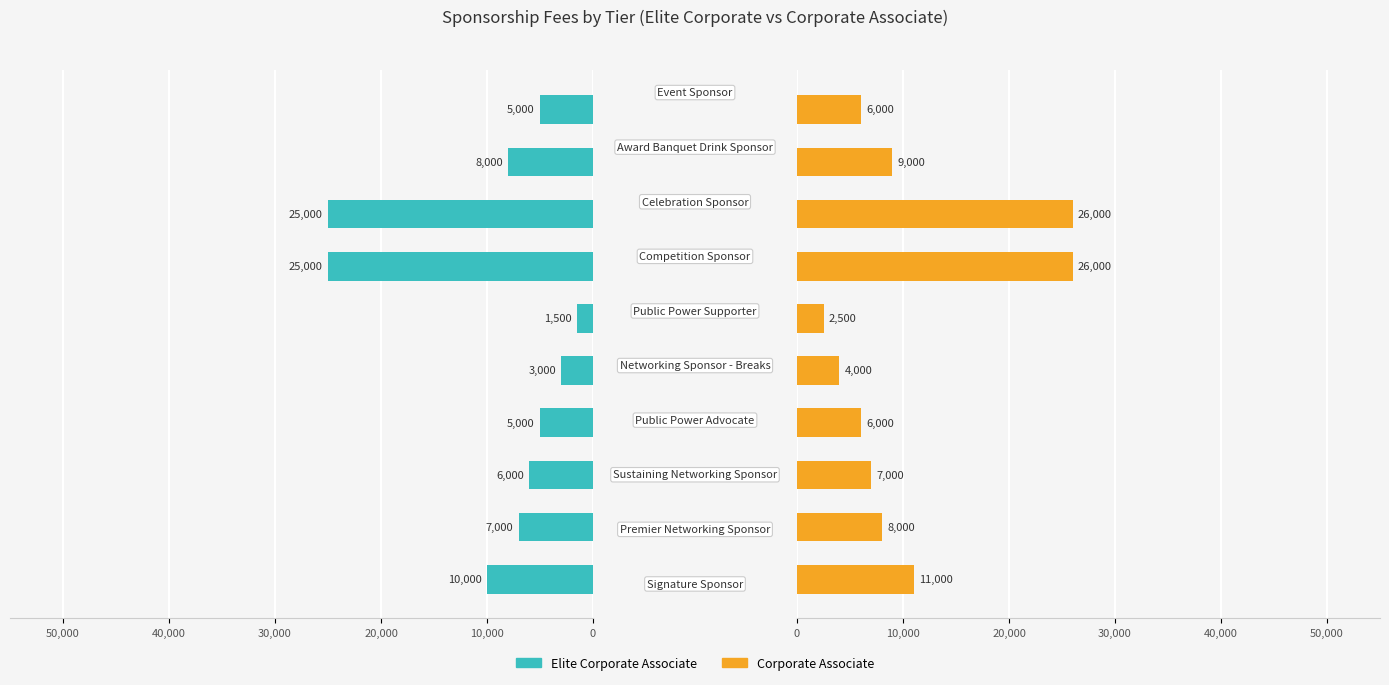

What is the sum of all Elite Corporate Associate values?

95500